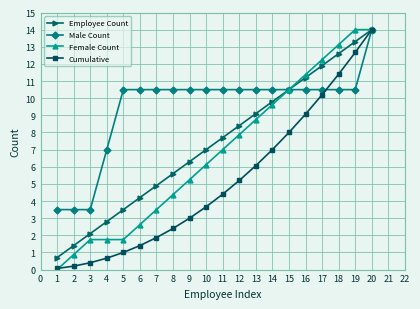

At 6, list the series in order from largest to smallest.

Male Count, Employee Count, Female Count, Cumulative